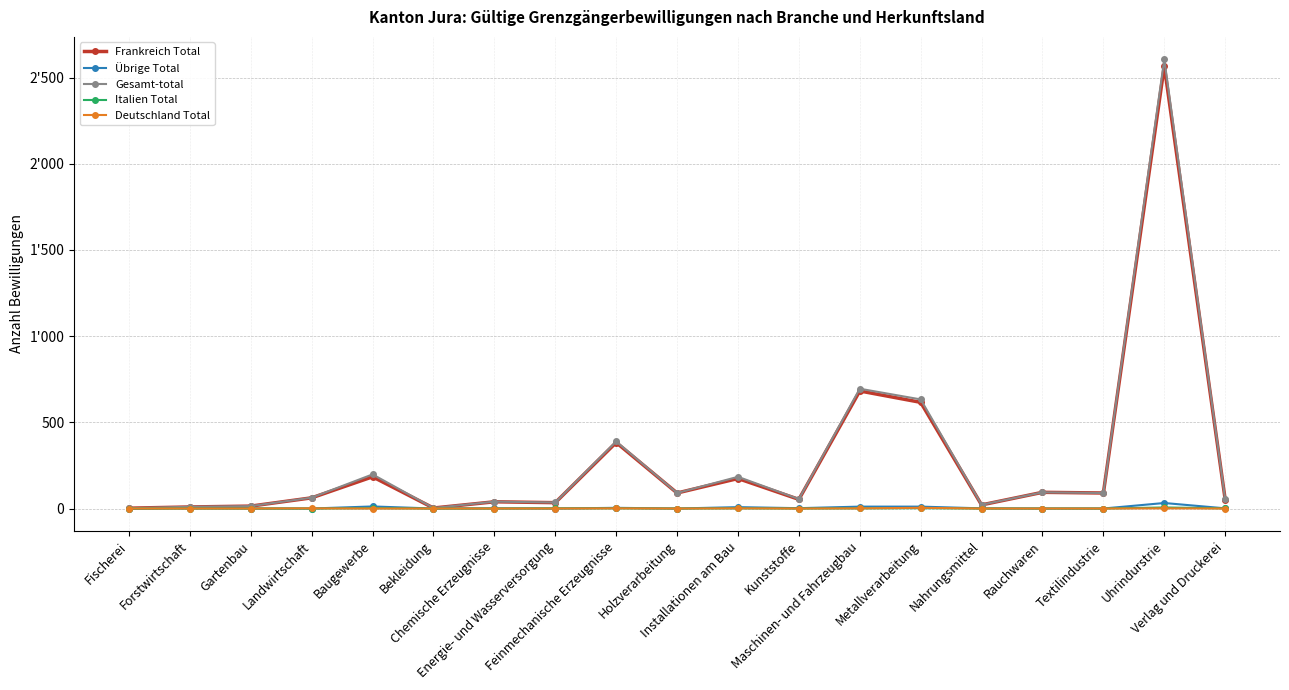

What are all the series names shown in the legend?

Frankreich Total, Übrige Total, Gesamt-total, Italien Total, Deutschland Total